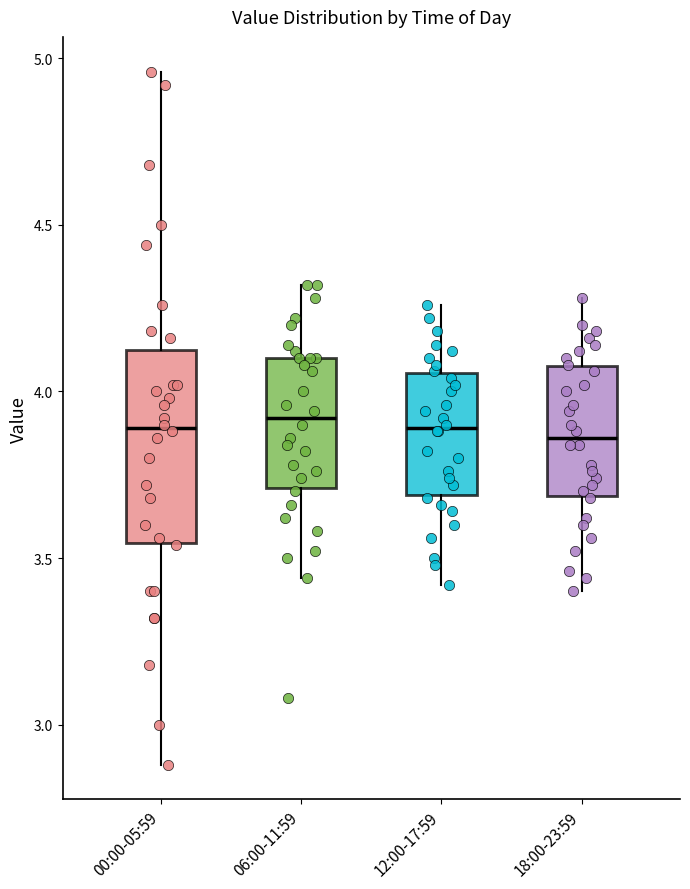

Where is the lower edge of the box for 18:00-23:59 on the y-axis? The values are not printed on the chart, so give them approximately, as read against the axis.

3.70